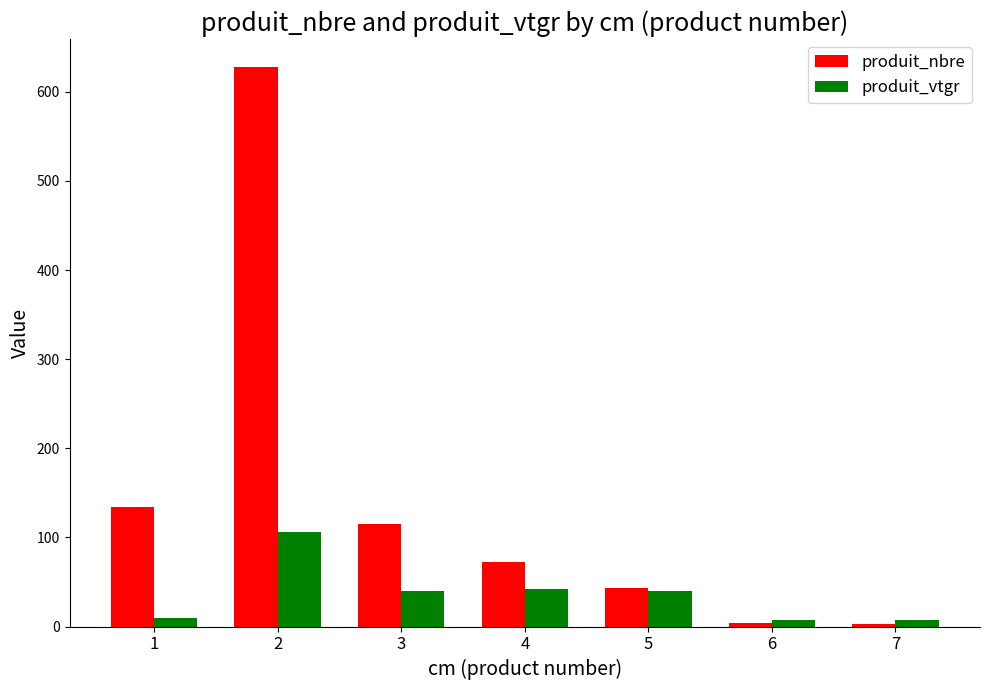

At how many categories does at least one series exceed 228?

1